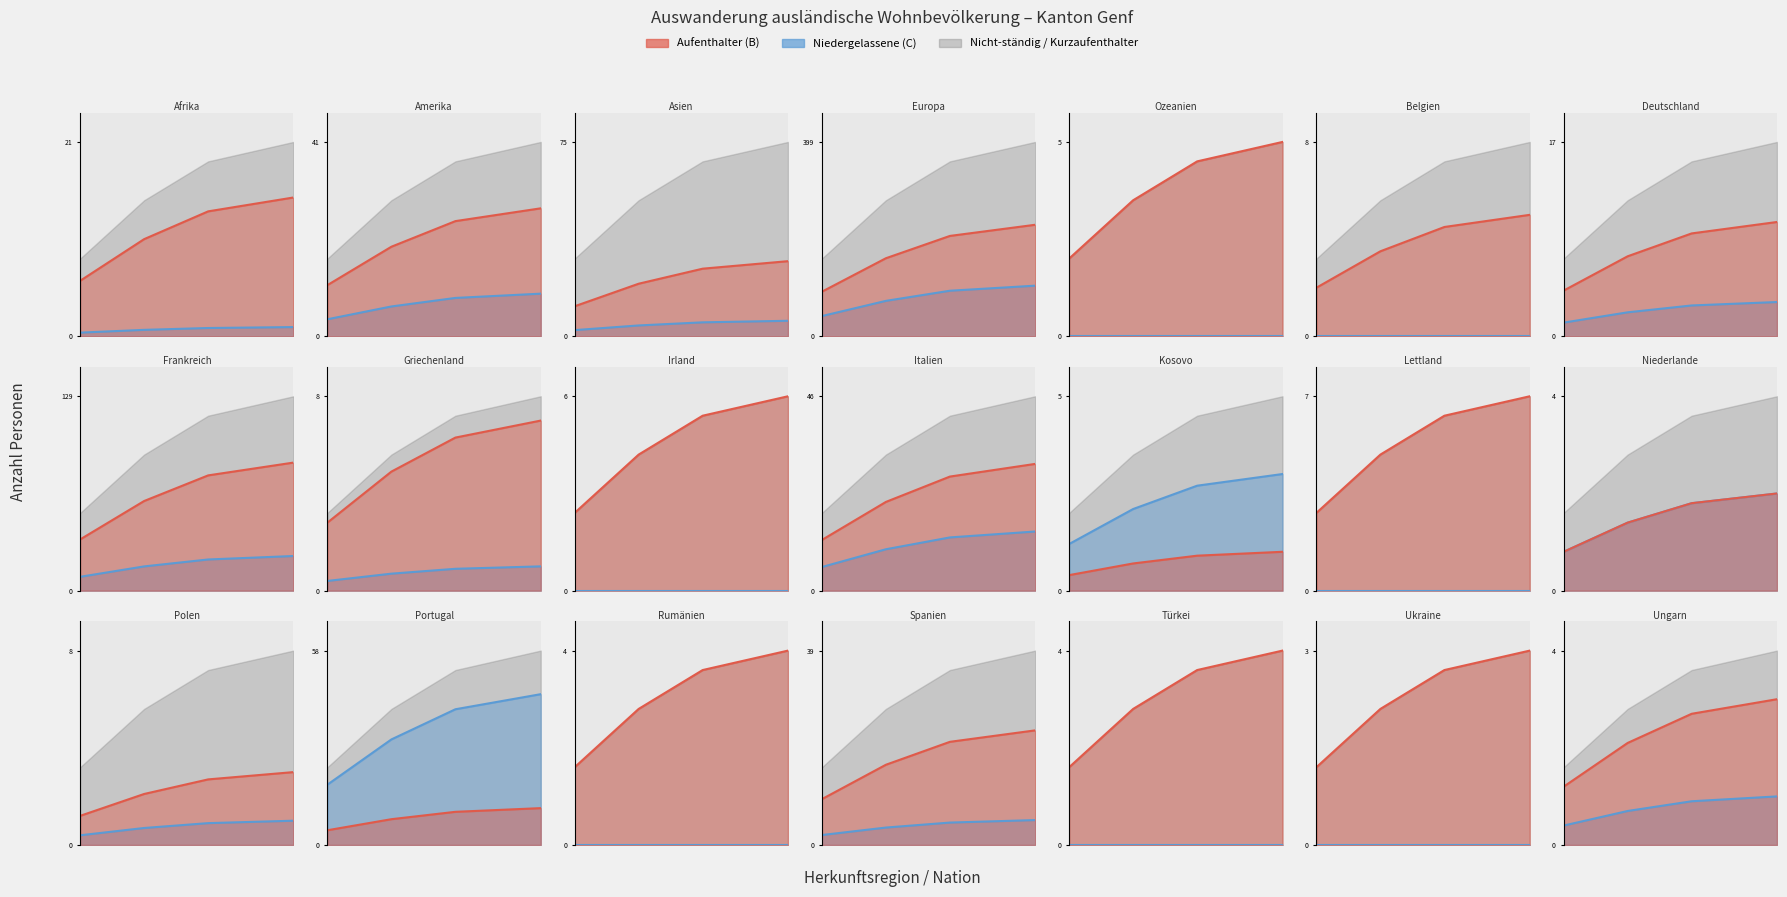

At how many categories does at least one series exceed 0?

4